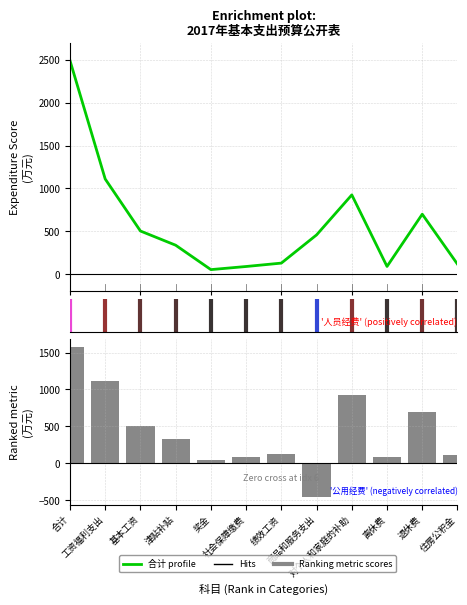

Where does the 合计 (Enrichment profile) series first go above 457?

合计